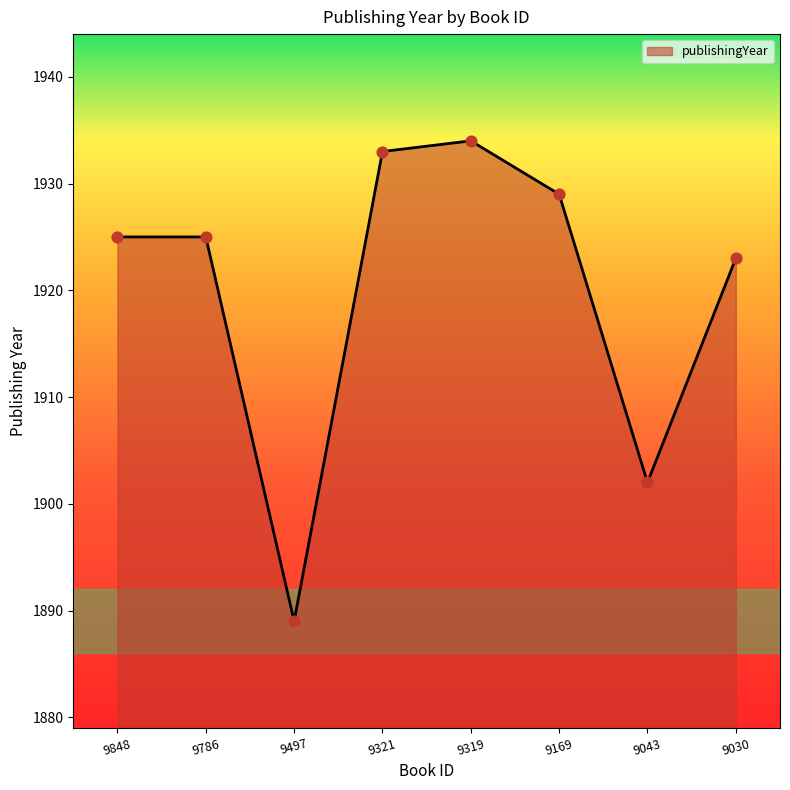

What is the change in value from 9786 to 9043?

-23